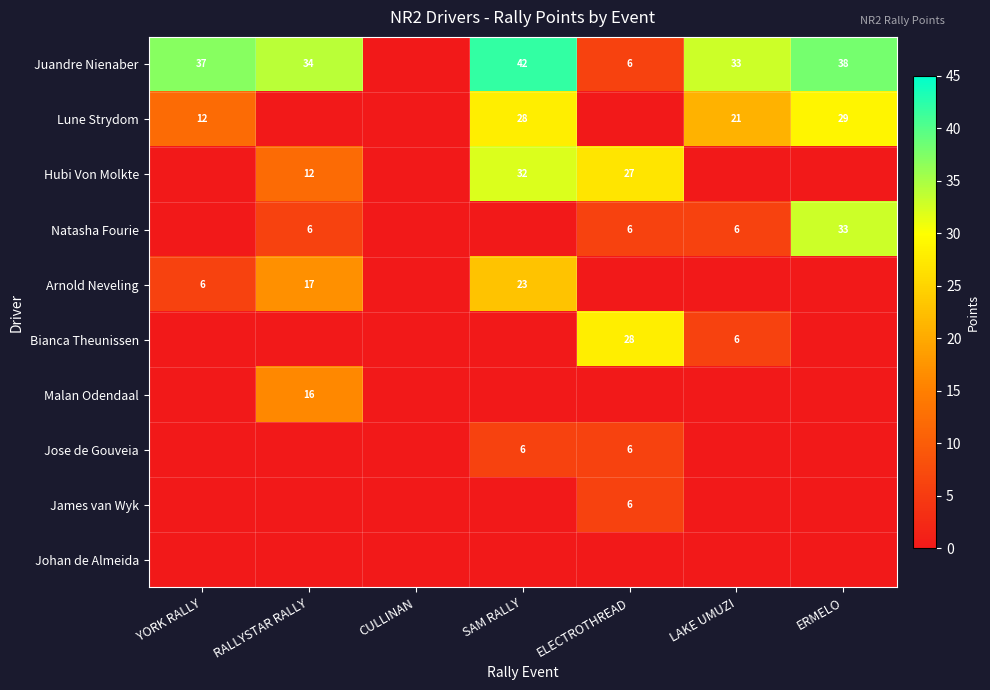

The value of Natasha Fourie at ERMELO is 18. True or false?

False